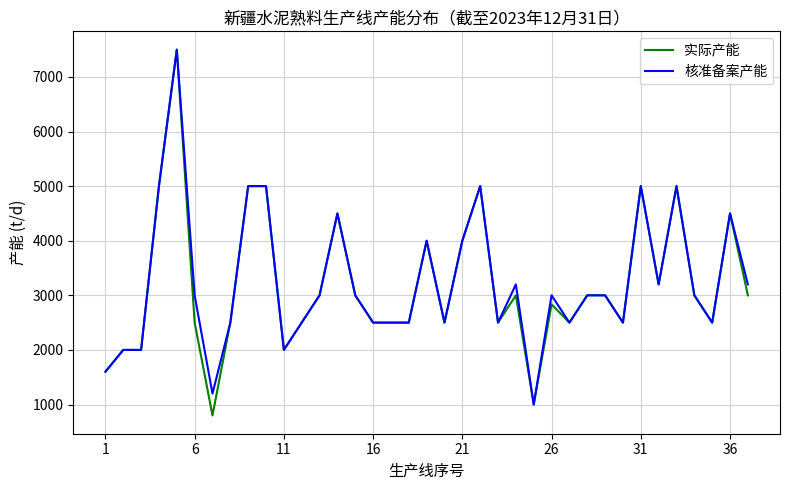

What is the maximum value shown in the chart?

7500